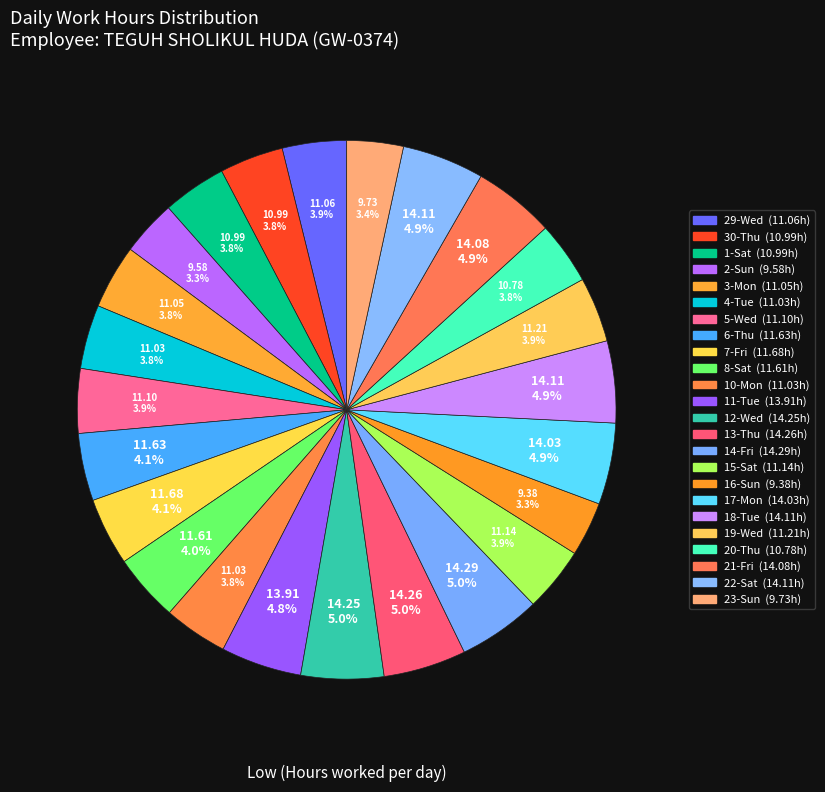

What percentage is NOT represented by 10-Mon?

96.2%